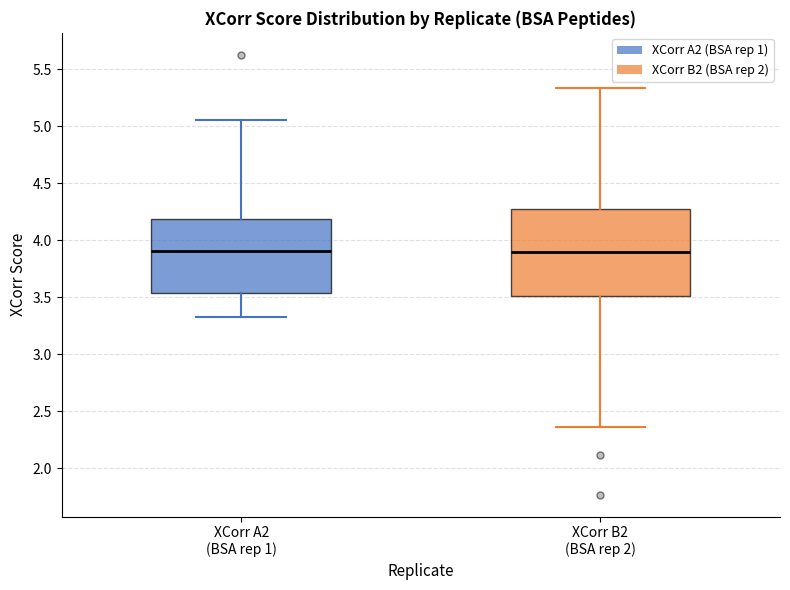

Which box is the tallest, from its lower edge to its upper edge?

XCorr B2 (BSA rep 2)